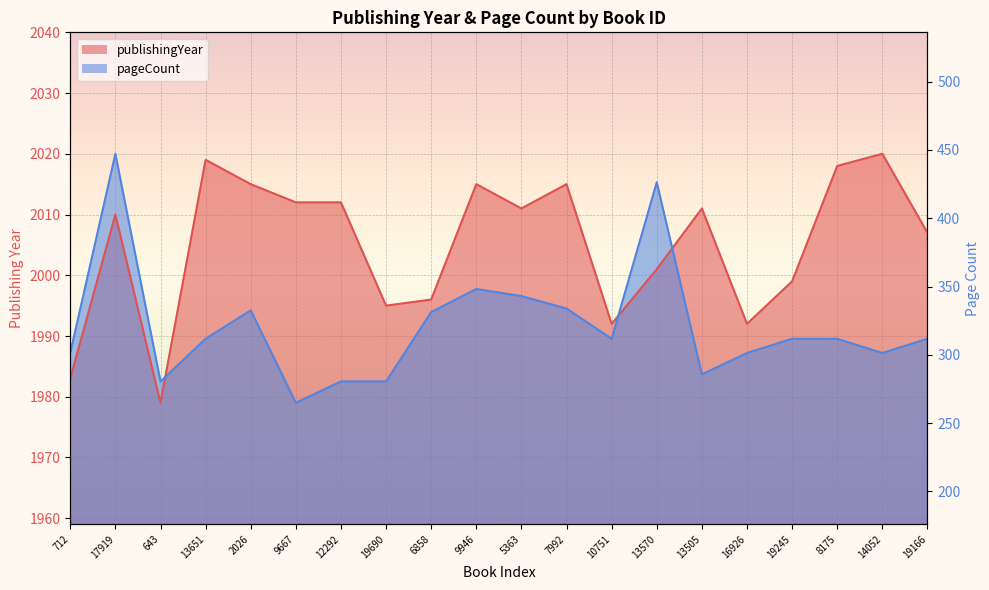

Rank the categories by pageCount value from highest to lowest.

17919, 13570, 9946, 5363, 7992, 2026, 6858, 13651, 10751, 19245, 8175, 19166, 712, 16926, 14052, 13505, 643, 12292, 19690, 9667